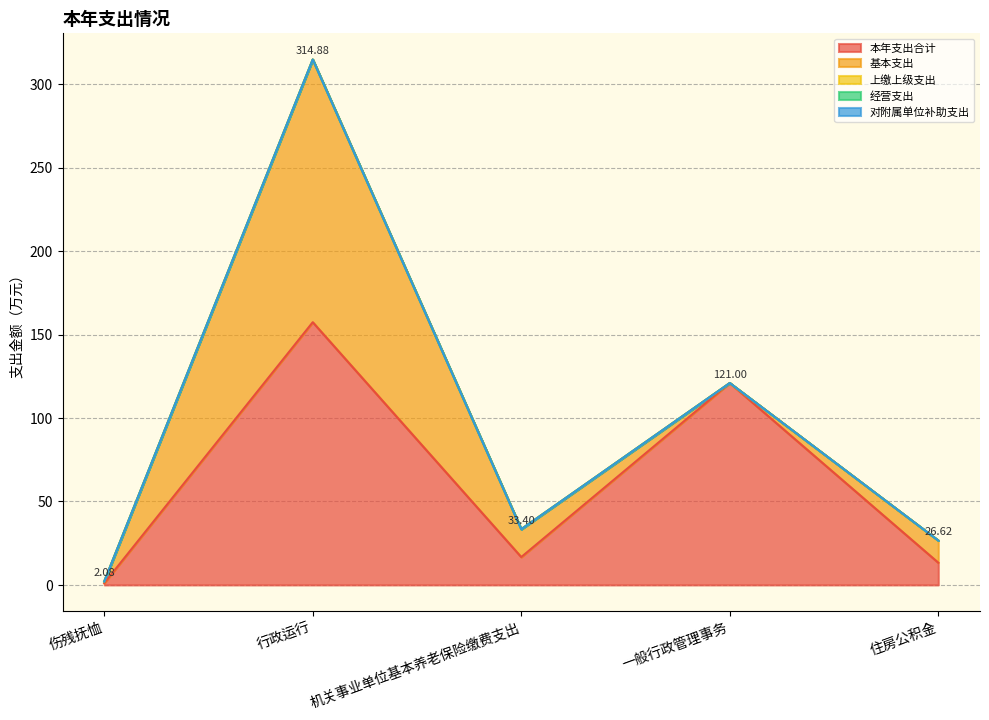

Rank the series at 行政运行 from lowest to highest value.

上缴上级支出, 经营支出, 对附属单位补助支出, 本年支出合计, 基本支出